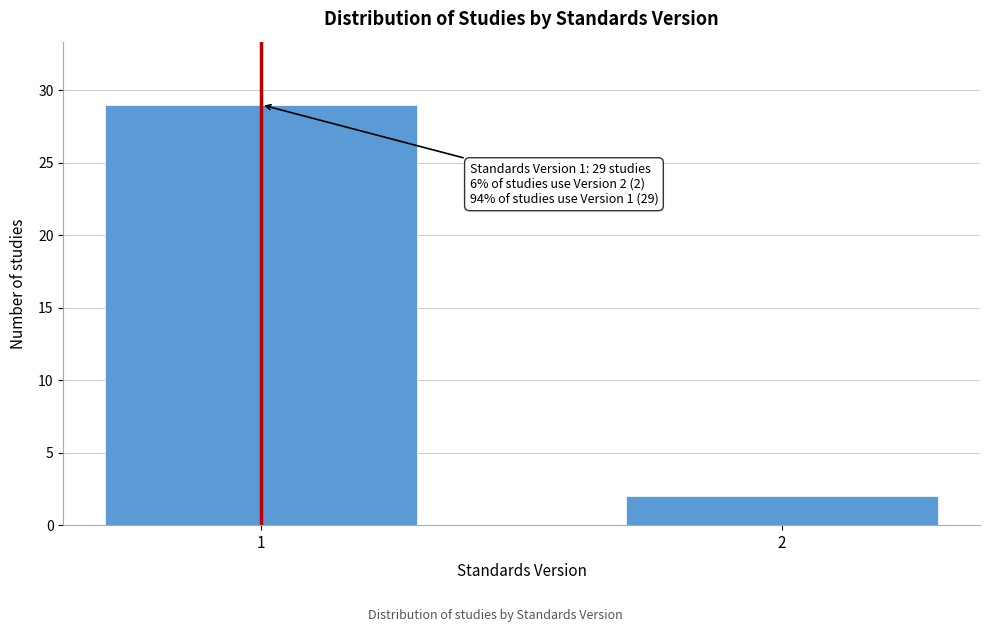

Reading right to left, extract all data points from this chart.

2	29